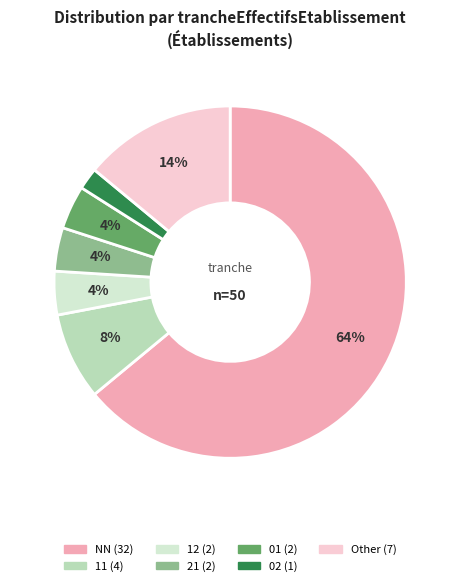

Which slice is the largest?

NN